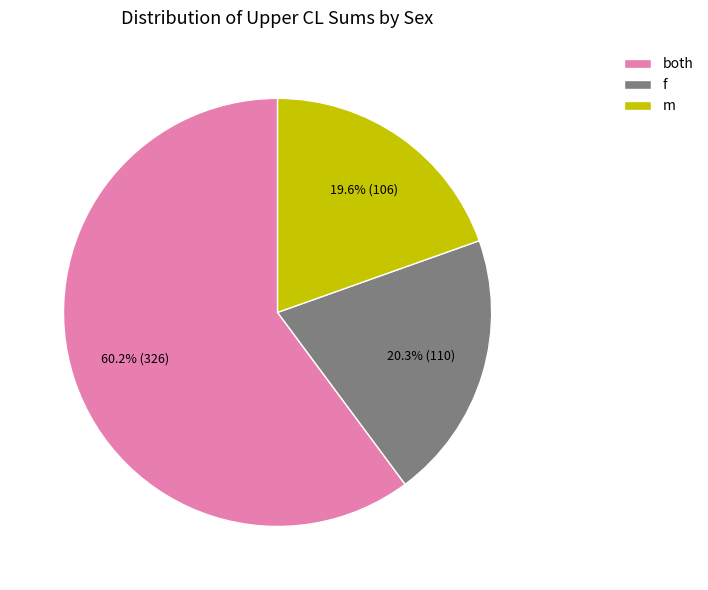

The f slice represents 47% of the pie. True or false?

False